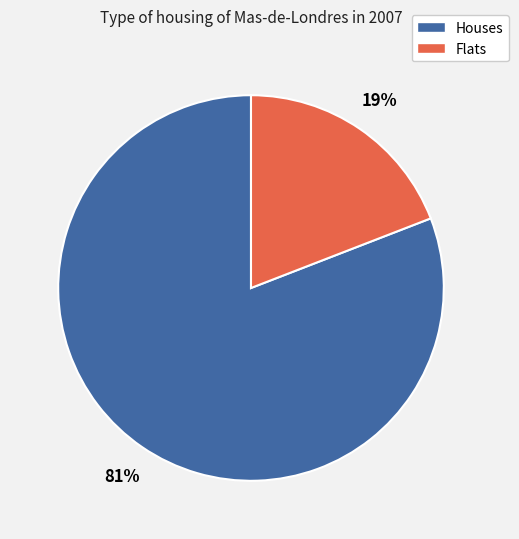

Does any single category account for the majority?

Yes